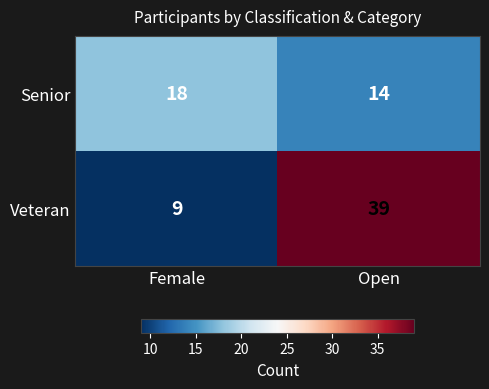

List the labels in order of Senior value, smallest first.

Open, Female